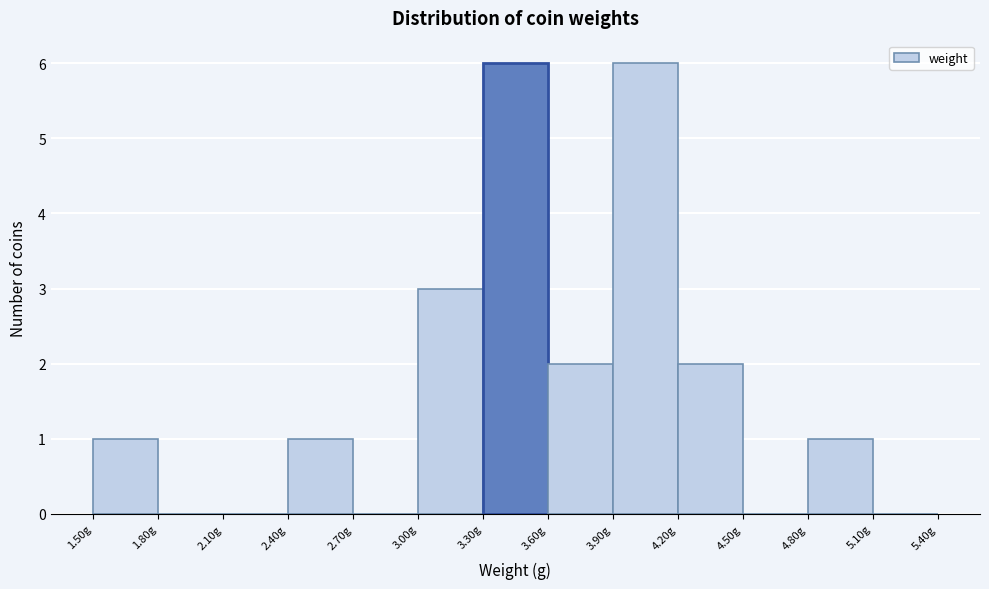

How tall is the bar that spans 3.0 to 3.3 on the x-axis? The values are not printed on the chart, so give them approximately, as read against the axis.

3